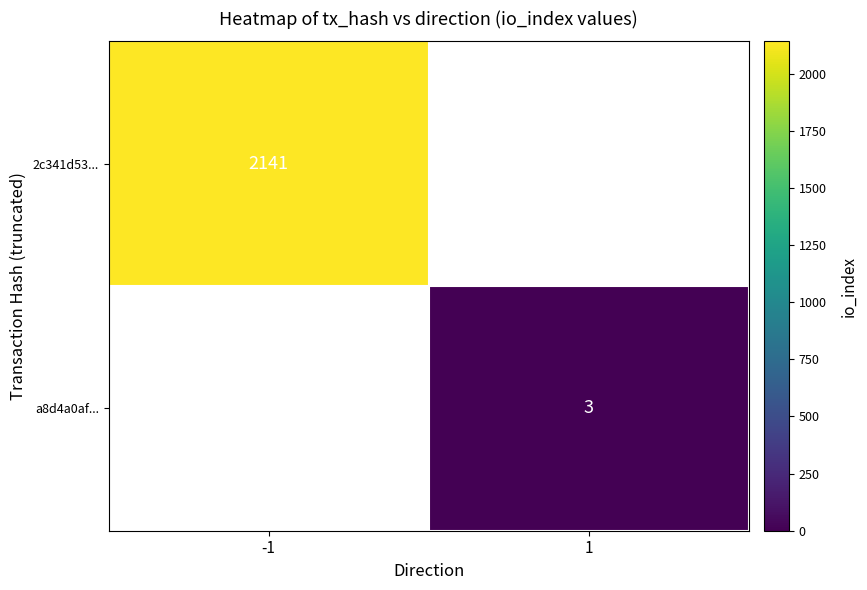

Is it true that a8d4a0af... equals 1.9 at 1?

False